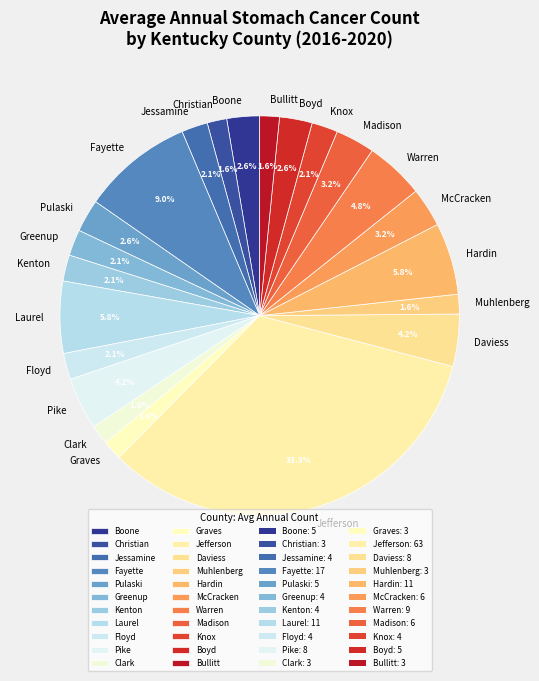

Between Graves and Fayette, which is larger?

Fayette